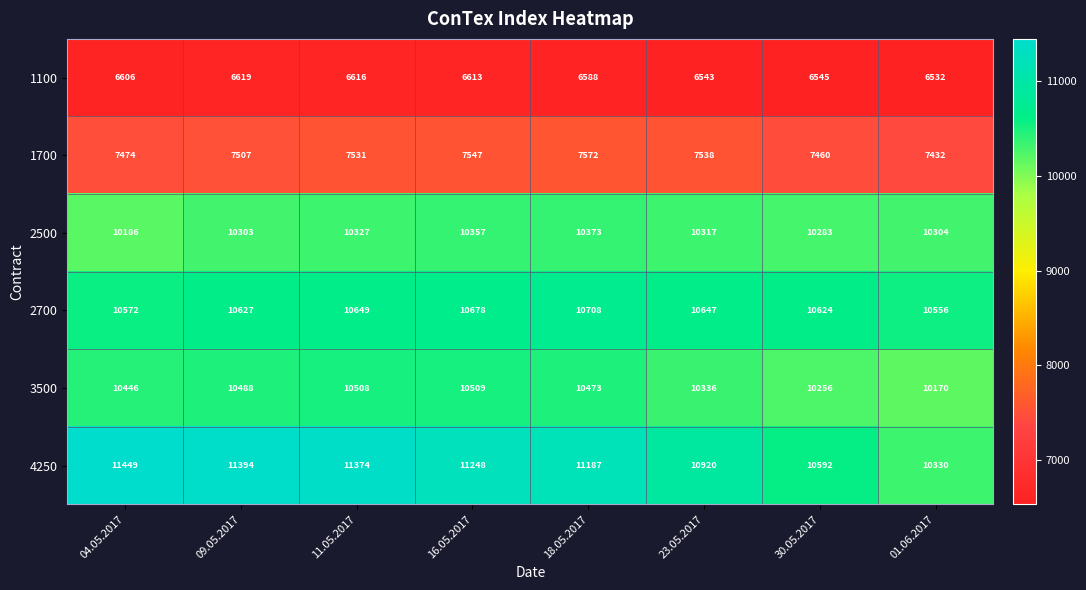

How many categories are shown in the chart?

8